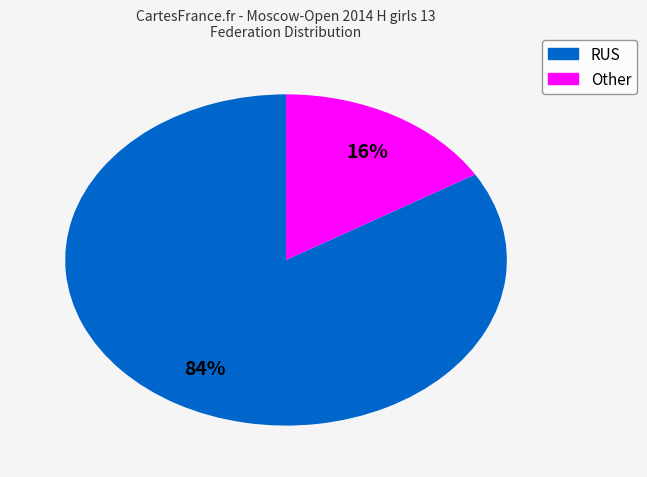

What percentage is the Other slice, to the nearest percent?

16%